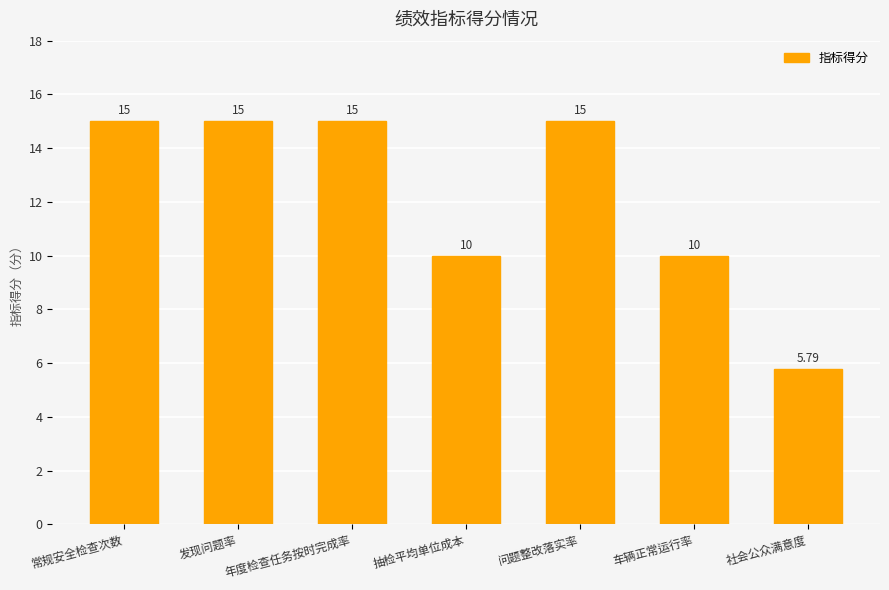

Does the chart contain stacked bars?

No